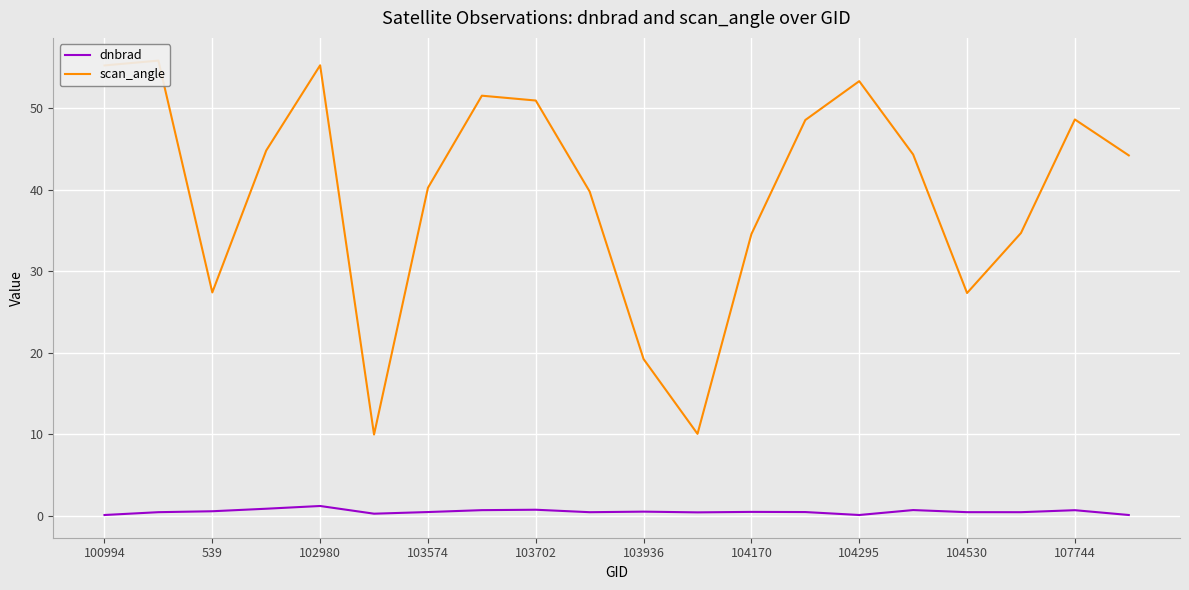

What is the smallest value displayed?

0.1